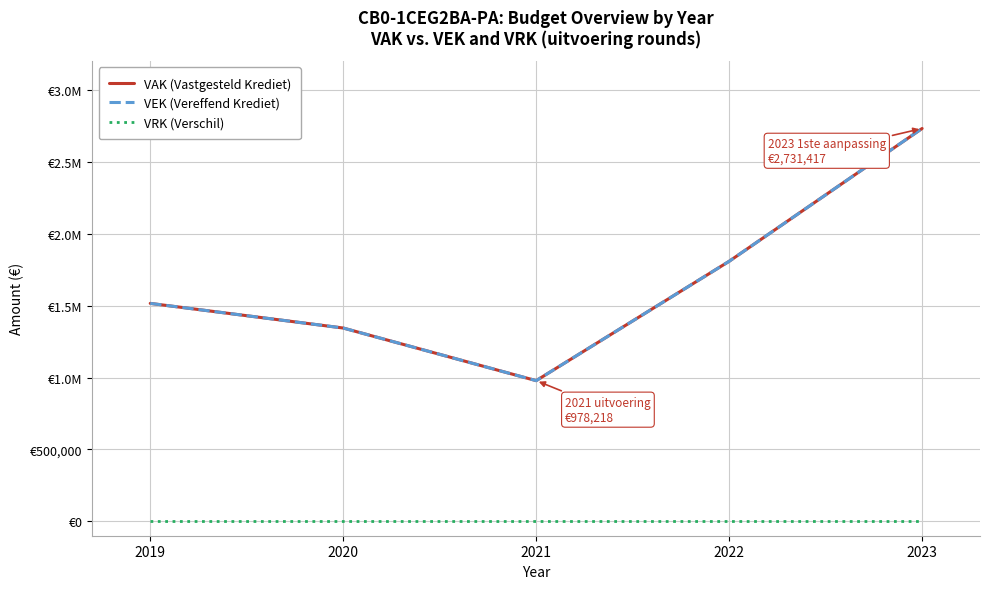

Is this an area chart (filled region under the line)?

No